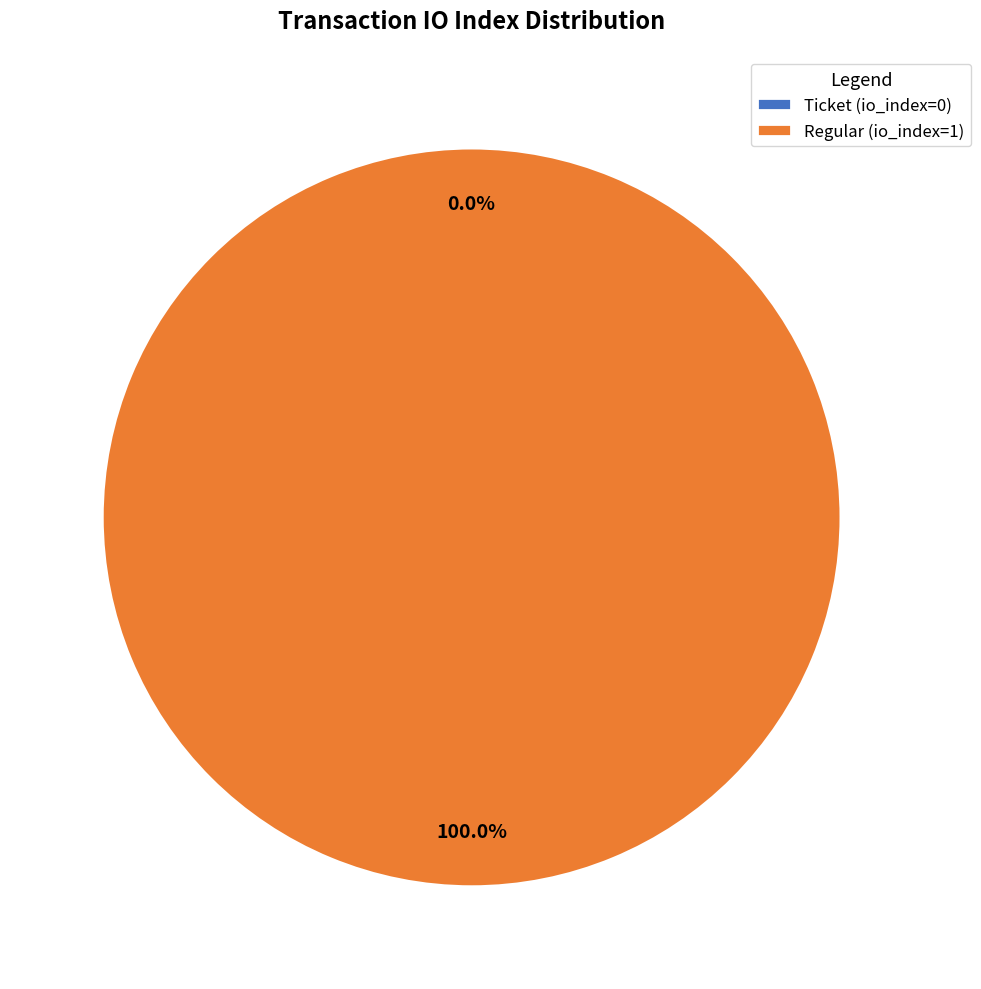

Is there a majority slice in this chart?

Yes